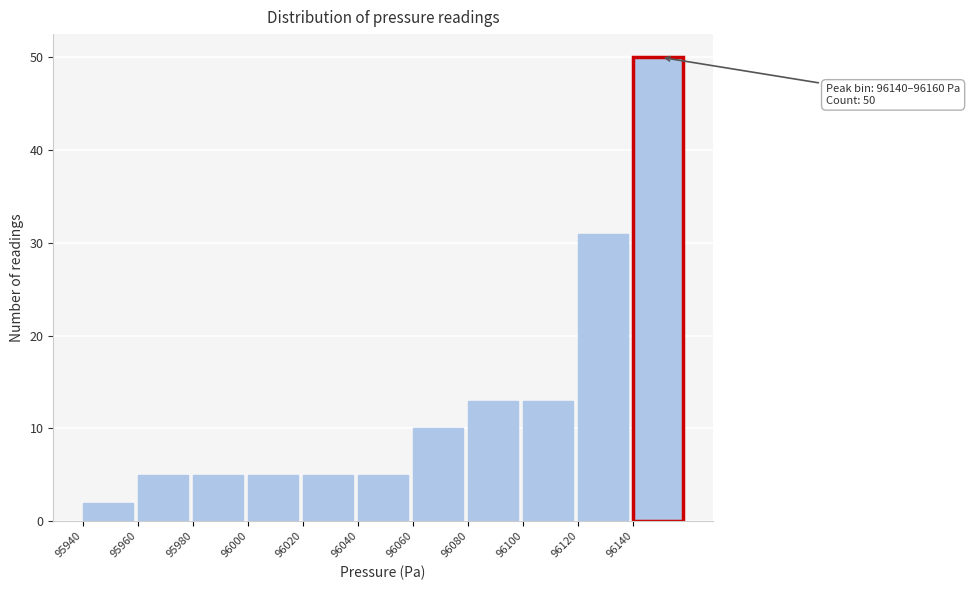

Over which range of the x-axis is the bar tallest?

96140 to 96160